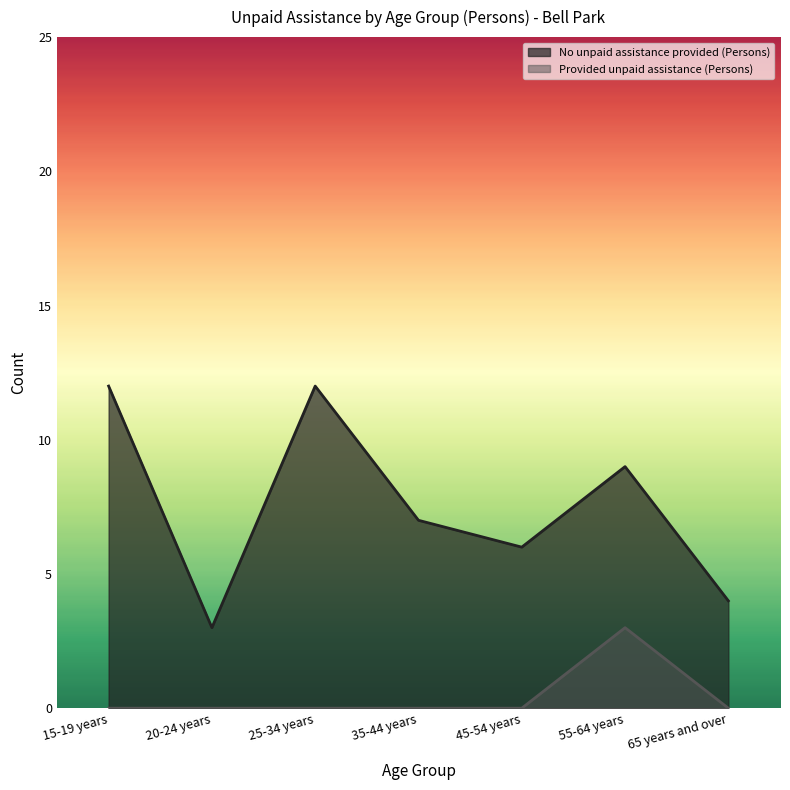

What are all the series names shown in the legend?

No unpaid assistance provided (Persons), Provided unpaid assistance (Persons)